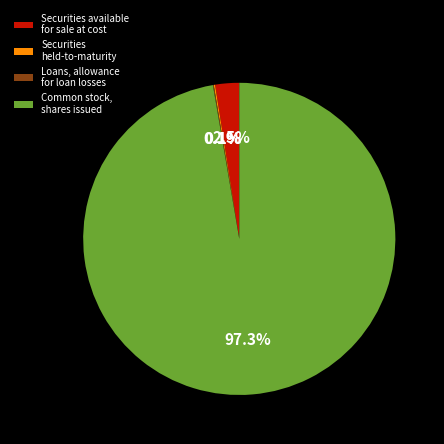

Does any single category account for the majority?

Yes